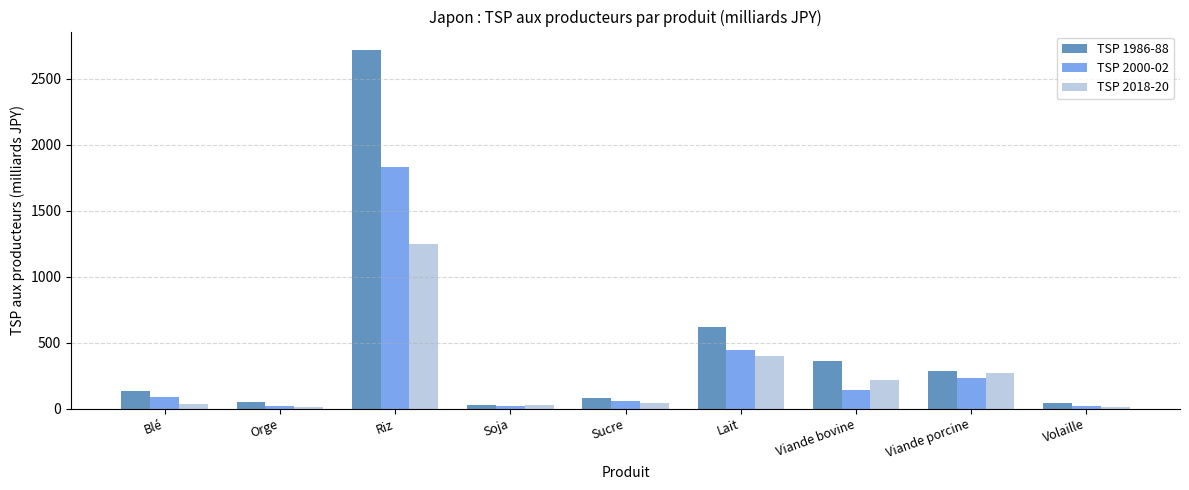

What is the difference between the second highest and second lowest values in the TSP 1986-88 series?

576.2